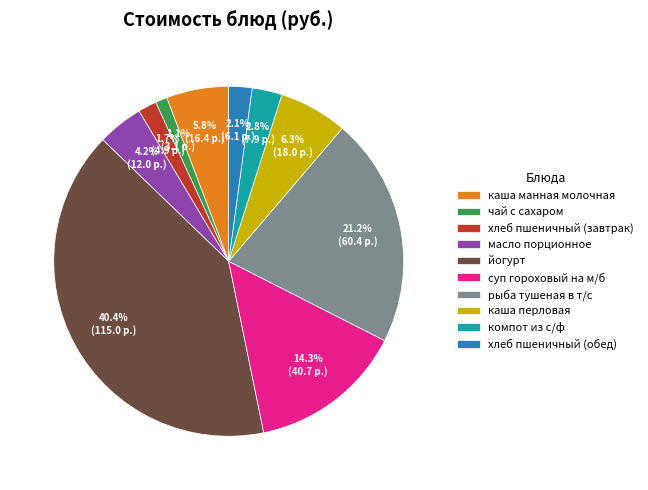

Count the number of slices in the pie.

10